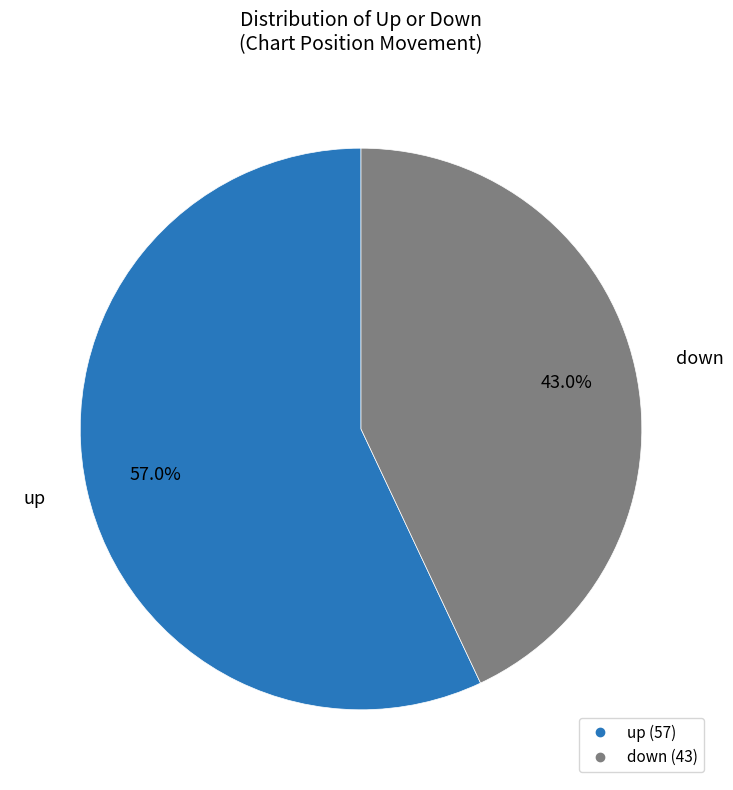

What percentage is NOT represented by down?

57.0%